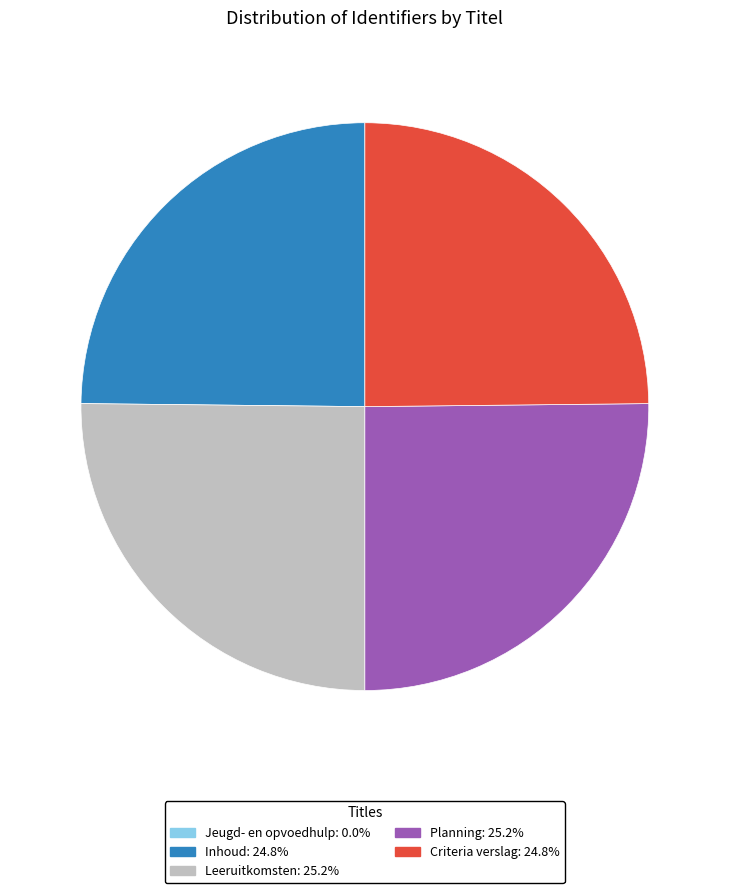

Approximately how many times larger is the value at Inhoud compared to Leeruitkomsten?

1.0